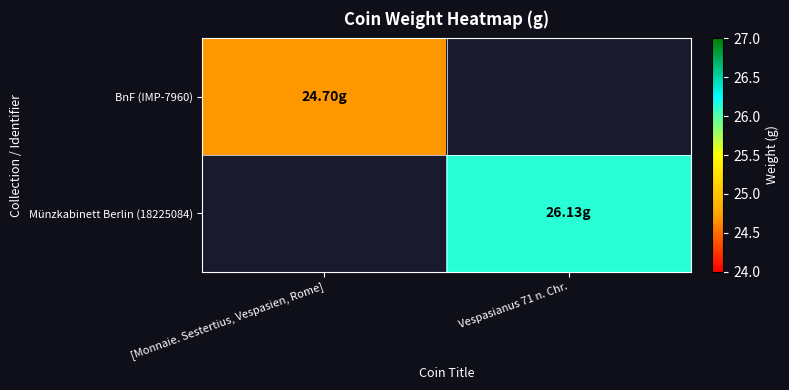

Rank the series at Vespasianus 71 n. Chr. from lowest to highest value.

BnF (IMP-7960), Münzkabinett Berlin (18225084)